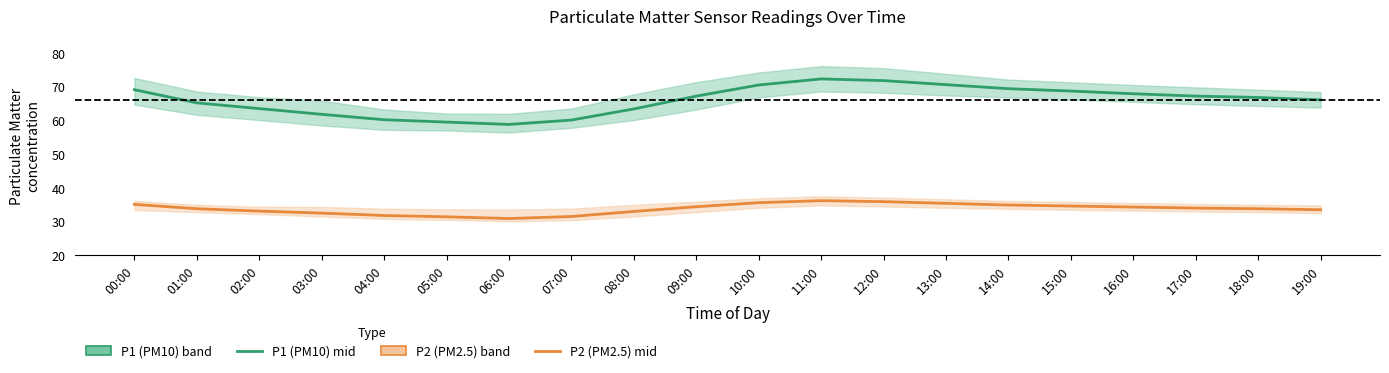

At which category does P2 (PM2.5) mid reach its first local peak?

11:00